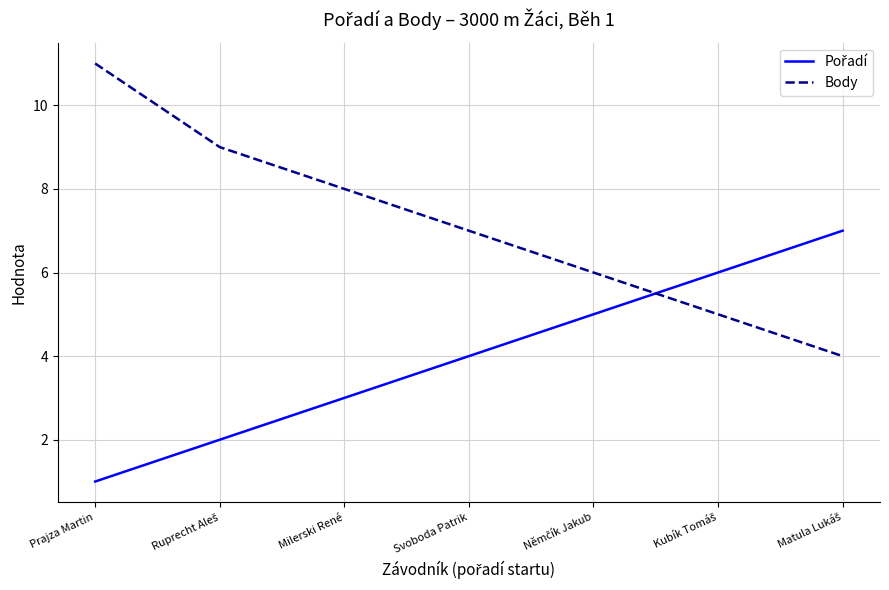

Which label corresponds to the smallest value in the chart?

Prajza Martin